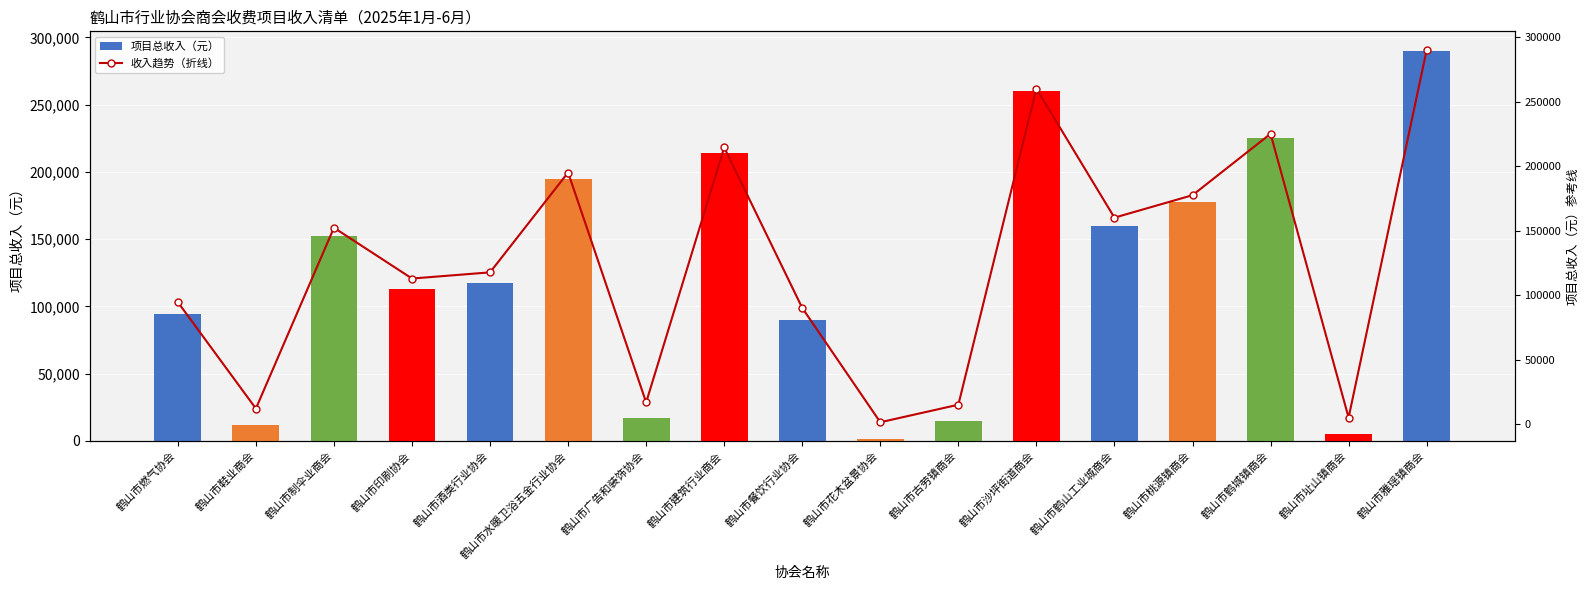

How many data points in 项目总收入（元） are above 117600?

8